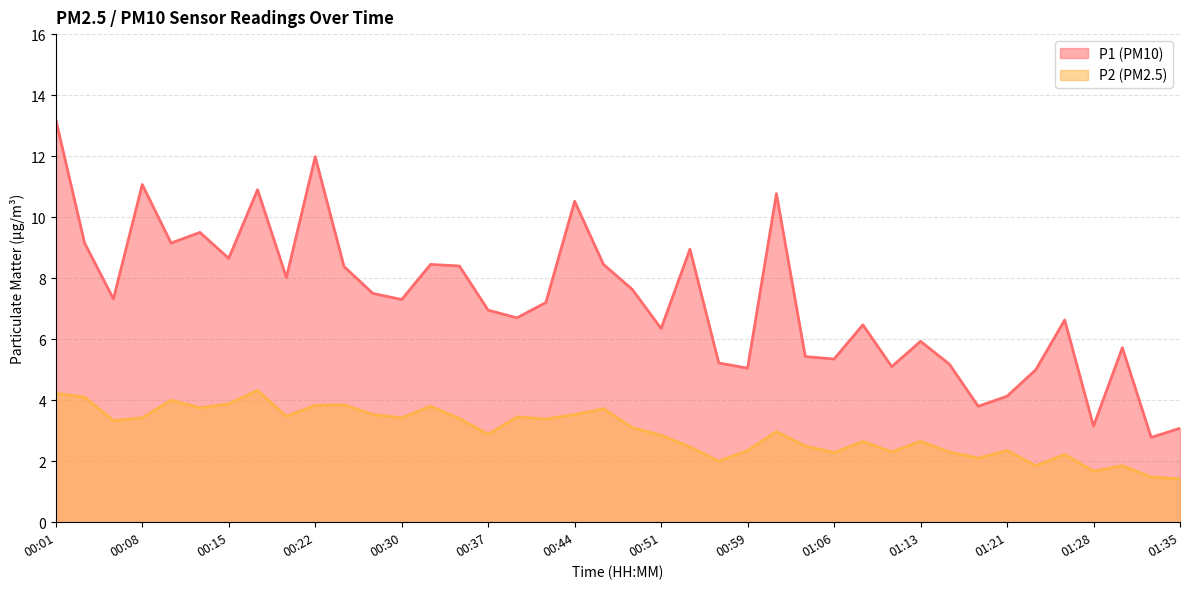

At which label does P1 reach its minimum?

01:33